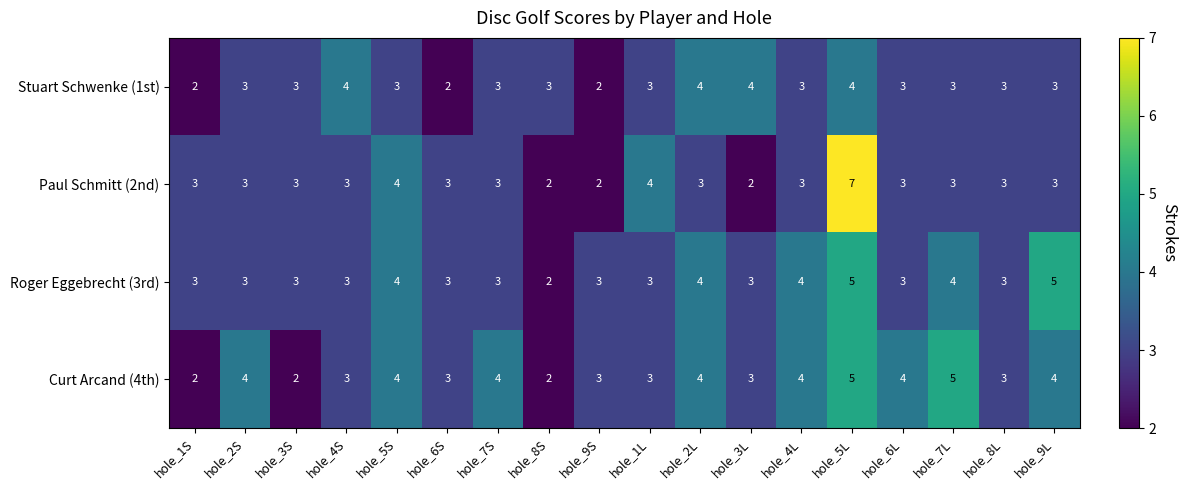

What is the maximum value shown in the chart?

7